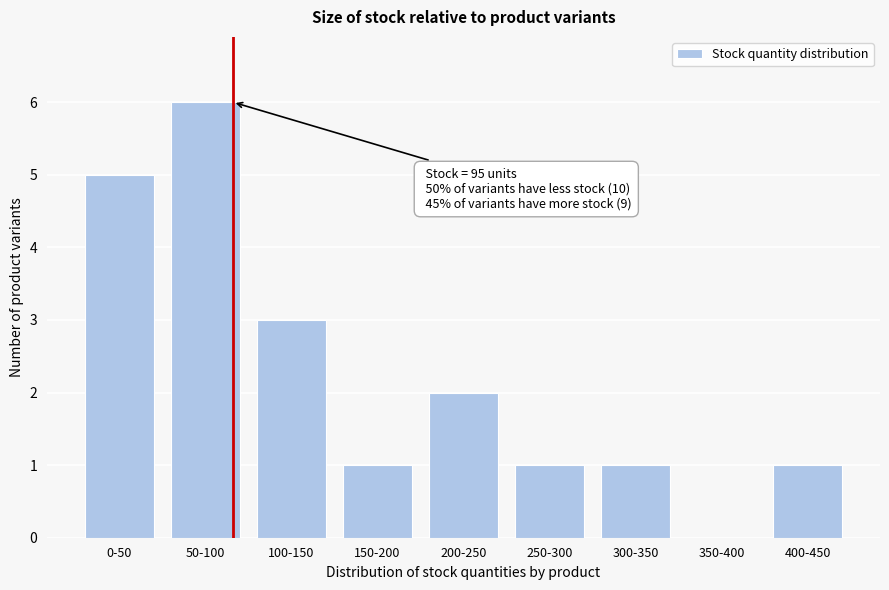

Reading left to right, what are all the values shown in this chart?

0-50=5	50-100=6	100-150=3	150-200=1	200-250=2	250-300=1	300-350=1	350-400=0	400-450=1